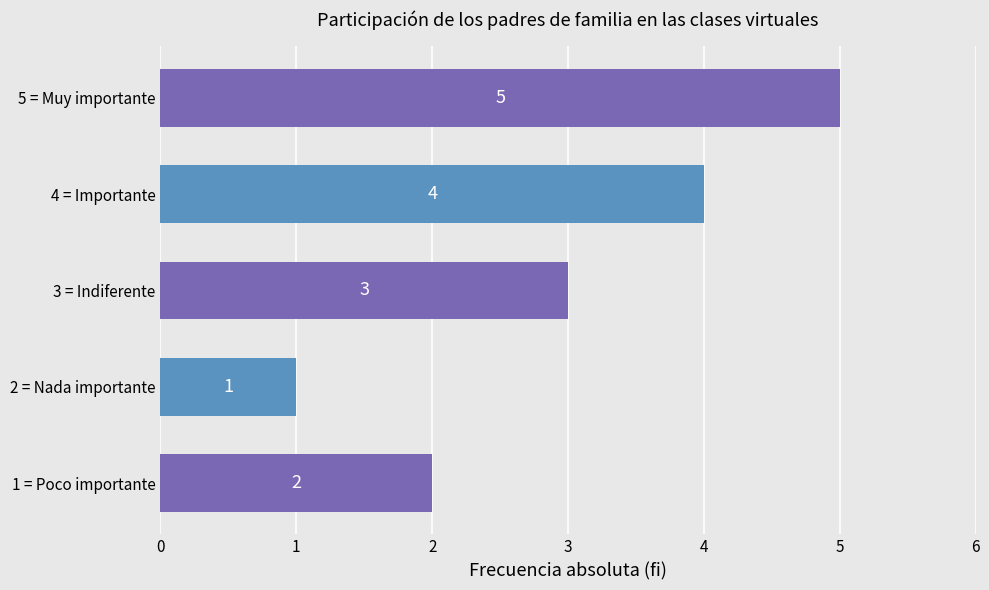

List the labels in order of value, largest first.

5 = Muy importante, 4 = Importante, 3 = Indiferente, 1 = Poco importante, 2 = Nada importante